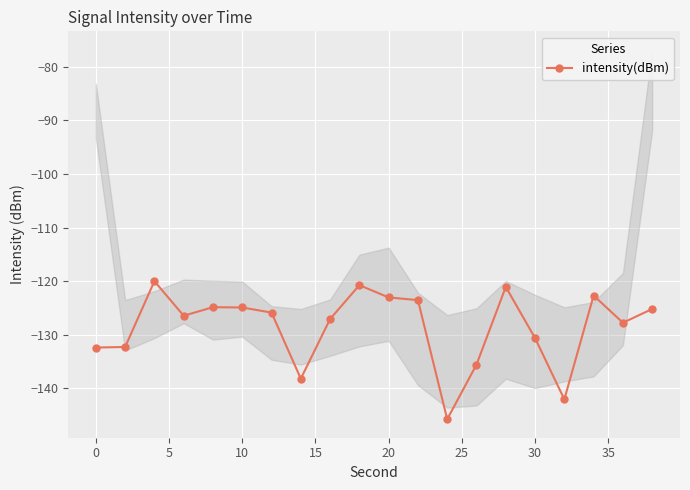

Does the chart display data point markers on the line(s)?

Yes